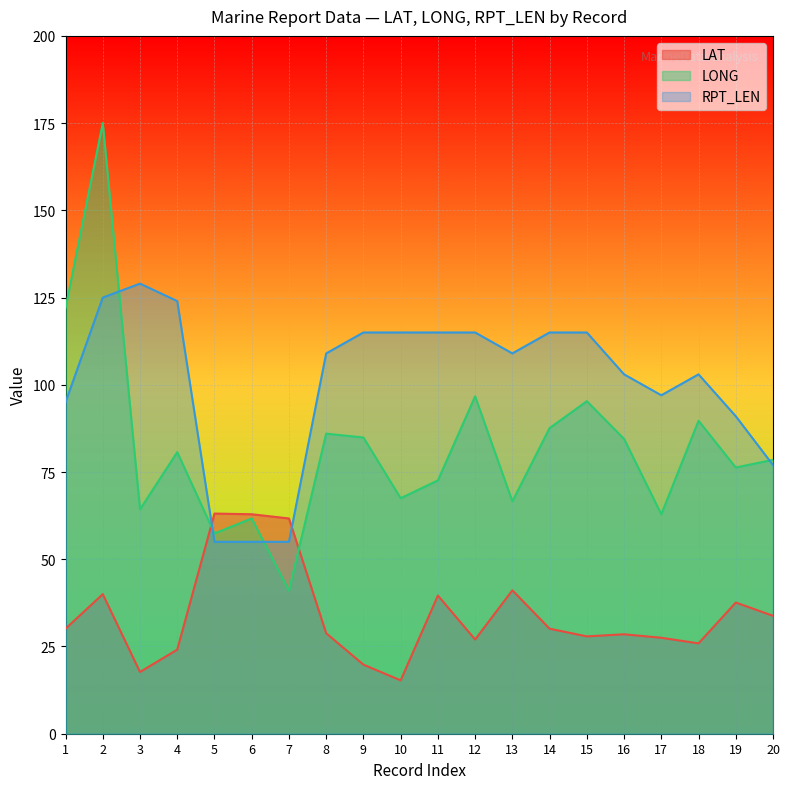

What is the greatest value displayed?

175.0